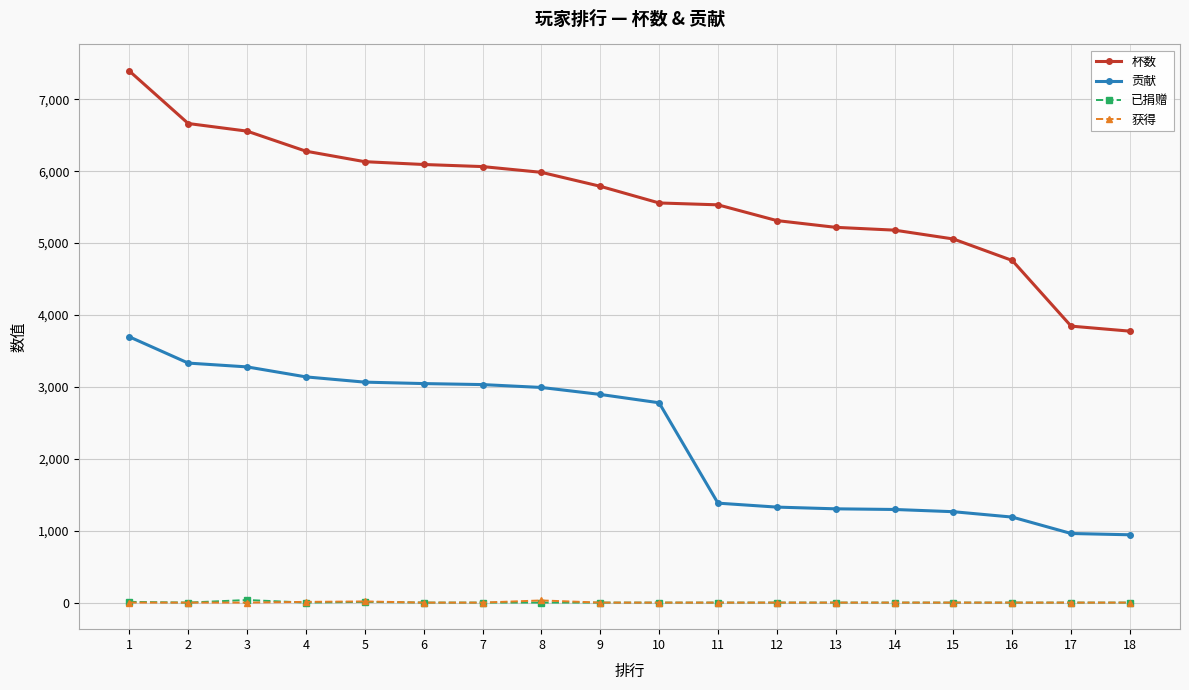

True or false: 已捐赠 and 贡献 cross at least once.

False